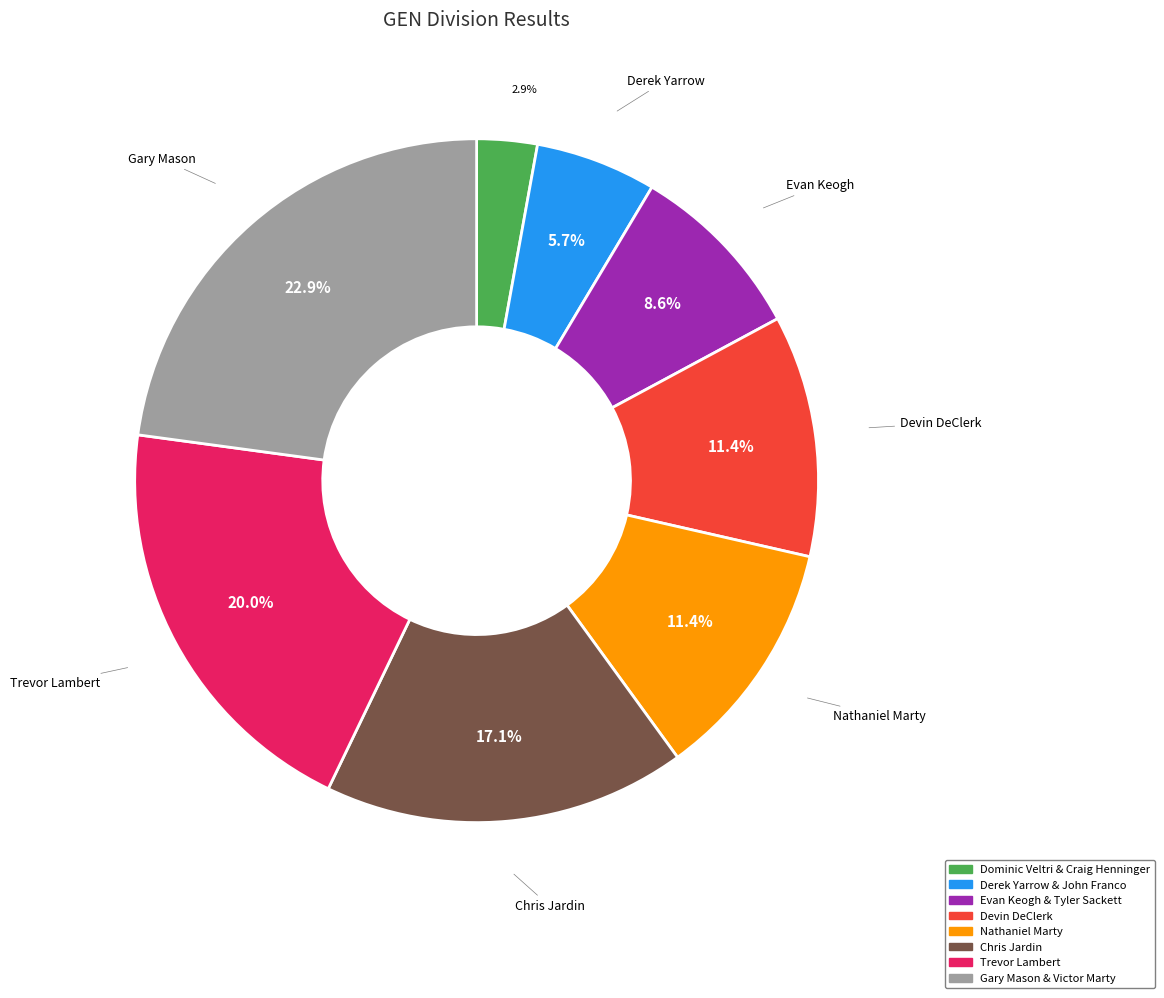

True or false: Trevor Lambert accounts for 13% of the total.

False